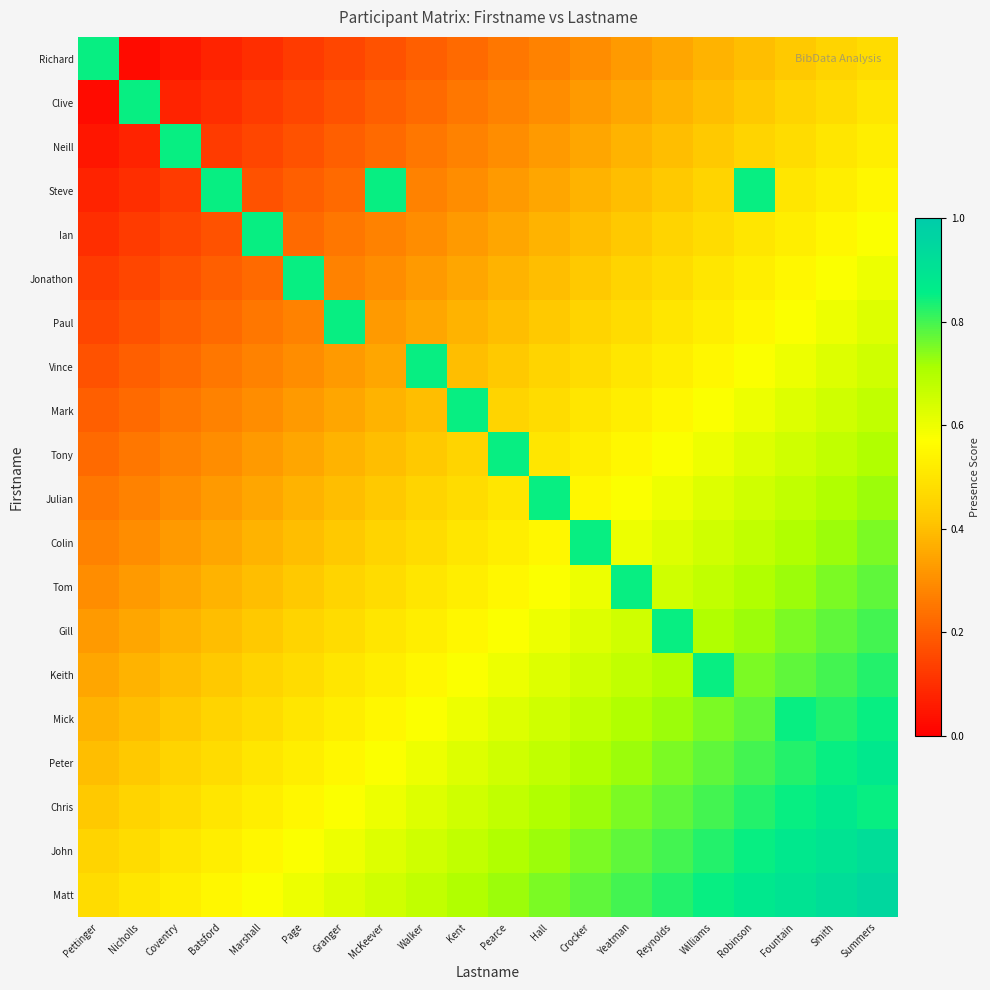

Reading left to right, what are all the values shown in this chart?

Richard: Pettinger=0.8	Nicholls=0.0	Coventry=0.1	Batsford=0.1	Marshall=0.1	Page=0.1	Granger=0.1	McKeever=0.2	Walker=0.2	Kent=0.2	Pearce=0.2	Hall=0.3	Crocker=0.3	Yeatman=0.3	Reynolds=0.3	Williams=0.4	Robinson=0.4	Fountain=0.4	Smith=0.5	Summers=0.5
Clive: Pettinger=0.0	Nicholls=0.8	Coventry=0.1	Batsford=0.1	Marshall=0.1	Page=0.1	Granger=0.2	McKeever=0.2	Walker=0.2	Kent=0.2	Pearce=0.3	Hall=0.3	Crocker=0.3	Yeatman=0.4	Reynolds=0.4	Williams=0.4	Robinson=0.4	Fountain=0.5	Smith=0.5	Summers=0.5
Neill: Pettinger=0.1	Nicholls=0.1	Coventry=0.8	Batsford=0.1	Marshall=0.2	Page=0.2	Granger=0.2	McKeever=0.2	Walker=0.2	Kent=0.3	Pearce=0.3	Hall=0.3	Crocker=0.3	Yeatman=0.4	Reynolds=0.4	Williams=0.4	Robinson=0.5	Fountain=0.5	Smith=0.5	Summers=0.5
Steve: Pettinger=0.1	Nicholls=0.1	Coventry=0.1	Batsford=0.8	Marshall=0.2	Page=0.2	Granger=0.2	McKeever=0.8	Walker=0.3	Kent=0.3	Pearce=0.3	Hall=0.4	Crocker=0.4	Yeatman=0.4	Reynolds=0.4	Williams=0.5	Robinson=0.8	Fountain=0.5	Smith=0.5	Summers=0.5
Ian: Pettinger=0.1	Nicholls=0.1	Coventry=0.2	Batsford=0.2	Marshall=0.8	Page=0.2	Granger=0.2	McKeever=0.3	Walker=0.3	Kent=0.3	Pearce=0.3	Hall=0.4	Crocker=0.4	Yeatman=0.4	Reynolds=0.4	Williams=0.5	Robinson=0.5	Fountain=0.5	Smith=0.6	Summers=0.6
Jonathon: Pettinger=0.1	Nicholls=0.1	Coventry=0.2	Batsford=0.2	Marshall=0.2	Page=0.8	Granger=0.3	McKeever=0.3	Walker=0.3	Kent=0.3	Pearce=0.4	Hall=0.4	Crocker=0.4	Yeatman=0.5	Reynolds=0.5	Williams=0.5	Robinson=0.5	Fountain=0.6	Smith=0.6	Summers=0.6
Paul: Pettinger=0.1	Nicholls=0.2	Coventry=0.2	Batsford=0.2	Marshall=0.2	Page=0.3	Granger=0.8	McKeever=0.3	Walker=0.3	Kent=0.4	Pearce=0.4	Hall=0.4	Crocker=0.4	Yeatman=0.5	Reynolds=0.5	Williams=0.5	Robinson=0.6	Fountain=0.6	Smith=0.6	Summers=0.6
Vince: Pettinger=0.2	Nicholls=0.2	Coventry=0.2	Batsford=0.2	Marshall=0.3	Page=0.3	Granger=0.3	McKeever=0.3	Walker=0.8	Kent=0.4	Pearce=0.4	Hall=0.5	Crocker=0.5	Yeatman=0.5	Reynolds=0.5	Williams=0.6	Robinson=0.6	Fountain=0.6	Smith=0.6	Summers=0.6
Mark: Pettinger=0.2	Nicholls=0.2	Coventry=0.2	Batsford=0.3	Marshall=0.3	Page=0.3	Granger=0.3	McKeever=0.4	Walker=0.4	Kent=0.8	Pearce=0.5	Hall=0.5	Crocker=0.5	Yeatman=0.5	Reynolds=0.6	Williams=0.6	Robinson=0.6	Fountain=0.6	Smith=0.7	Summers=0.7
Tony: Pettinger=0.2	Nicholls=0.2	Coventry=0.3	Batsford=0.3	Marshall=0.3	Page=0.3	Granger=0.4	McKeever=0.4	Walker=0.4	Kent=0.5	Pearce=0.8	Hall=0.5	Crocker=0.5	Yeatman=0.6	Reynolds=0.6	Williams=0.6	Robinson=0.6	Fountain=0.7	Smith=0.7	Summers=0.7
Julian: Pettinger=0.2	Nicholls=0.3	Coventry=0.3	Batsford=0.3	Marshall=0.3	Page=0.4	Granger=0.4	McKeever=0.4	Walker=0.5	Kent=0.5	Pearce=0.5	Hall=0.8	Crocker=0.6	Yeatman=0.6	Reynolds=0.6	Williams=0.6	Robinson=0.7	Fountain=0.7	Smith=0.7	Summers=0.7
Colin: Pettinger=0.3	Nicholls=0.3	Coventry=0.3	Batsford=0.4	Marshall=0.4	Page=0.4	Granger=0.4	McKeever=0.5	Walker=0.5	Kent=0.5	Pearce=0.5	Hall=0.6	Crocker=0.8	Yeatman=0.6	Reynolds=0.6	Williams=0.7	Robinson=0.7	Fountain=0.7	Smith=0.7	Summers=0.8
Tom: Pettinger=0.3	Nicholls=0.3	Coventry=0.3	Batsford=0.4	Marshall=0.4	Page=0.4	Granger=0.4	McKeever=0.5	Walker=0.5	Kent=0.5	Pearce=0.6	Hall=0.6	Crocker=0.6	Yeatman=0.8	Reynolds=0.6	Williams=0.7	Robinson=0.7	Fountain=0.7	Smith=0.8	Summers=0.8
Gill: Pettinger=0.3	Nicholls=0.4	Coventry=0.4	Batsford=0.4	Marshall=0.4	Page=0.5	Granger=0.5	McKeever=0.5	Walker=0.5	Kent=0.6	Pearce=0.6	Hall=0.6	Crocker=0.6	Yeatman=0.7	Reynolds=0.8	Williams=0.7	Robinson=0.7	Fountain=0.8	Smith=0.8	Summers=0.8
Keith: Pettinger=0.3	Nicholls=0.4	Coventry=0.4	Batsford=0.4	Marshall=0.4	Page=0.5	Granger=0.5	McKeever=0.5	Walker=0.6	Kent=0.6	Pearce=0.6	Hall=0.6	Crocker=0.6	Yeatman=0.7	Reynolds=0.7	Williams=0.8	Robinson=0.8	Fountain=0.8	Smith=0.8	Summers=0.8
Mick: Pettinger=0.4	Nicholls=0.4	Coventry=0.4	Batsford=0.5	Marshall=0.5	Page=0.5	Granger=0.5	McKeever=0.6	Walker=0.6	Kent=0.6	Pearce=0.6	Hall=0.7	Crocker=0.7	Yeatman=0.7	Reynolds=0.7	Williams=0.8	Robinson=0.8	Fountain=0.8	Smith=0.8	Summers=0.8
Peter: Pettinger=0.4	Nicholls=0.4	Coventry=0.5	Batsford=0.5	Marshall=0.5	Page=0.5	Granger=0.6	McKeever=0.6	Walker=0.6	Kent=0.6	Pearce=0.7	Hall=0.7	Crocker=0.7	Yeatman=0.7	Reynolds=0.8	Williams=0.8	Robinson=0.8	Fountain=0.8	Smith=0.8	Summers=0.9
Chris: Pettinger=0.4	Nicholls=0.5	Coventry=0.5	Batsford=0.5	Marshall=0.5	Page=0.6	Granger=0.6	McKeever=0.6	Walker=0.6	Kent=0.7	Pearce=0.7	Hall=0.7	Crocker=0.7	Yeatman=0.8	Reynolds=0.8	Williams=0.8	Robinson=0.8	Fountain=0.8	Smith=0.9	Summers=0.8
John: Pettinger=0.5	Nicholls=0.5	Coventry=0.5	Batsford=0.5	Marshall=0.6	Page=0.6	Granger=0.6	McKeever=0.6	Walker=0.7	Kent=0.7	Pearce=0.7	Hall=0.7	Crocker=0.8	Yeatman=0.8	Reynolds=0.8	Williams=0.8	Robinson=0.9	Fountain=0.9	Smith=0.9	Summers=0.9
Matt: Pettinger=0.5	Nicholls=0.5	Coventry=0.5	Batsford=0.5	Marshall=0.6	Page=0.6	Granger=0.6	McKeever=0.6	Walker=0.7	Kent=0.7	Pearce=0.7	Hall=0.8	Crocker=0.8	Yeatman=0.8	Reynolds=0.8	Williams=0.8	Robinson=0.9	Fountain=0.9	Smith=0.9	Summers=0.9